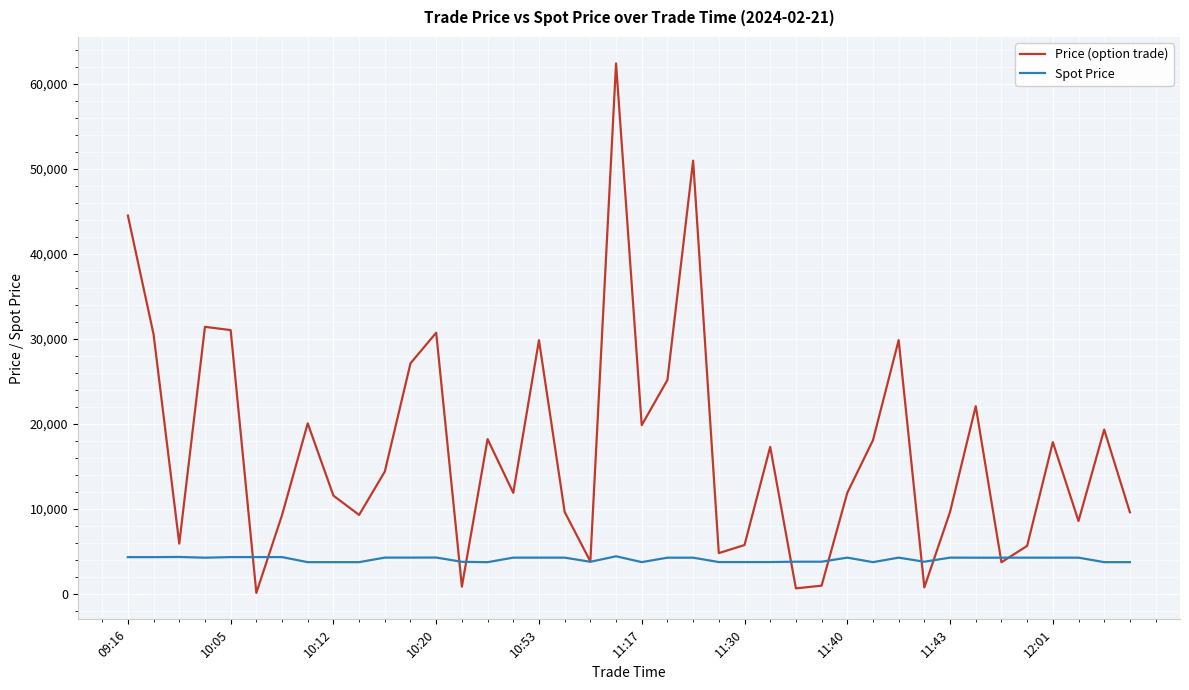

Rank the series by their average value, from highest to lowest.

Price (option trade), Spot Price